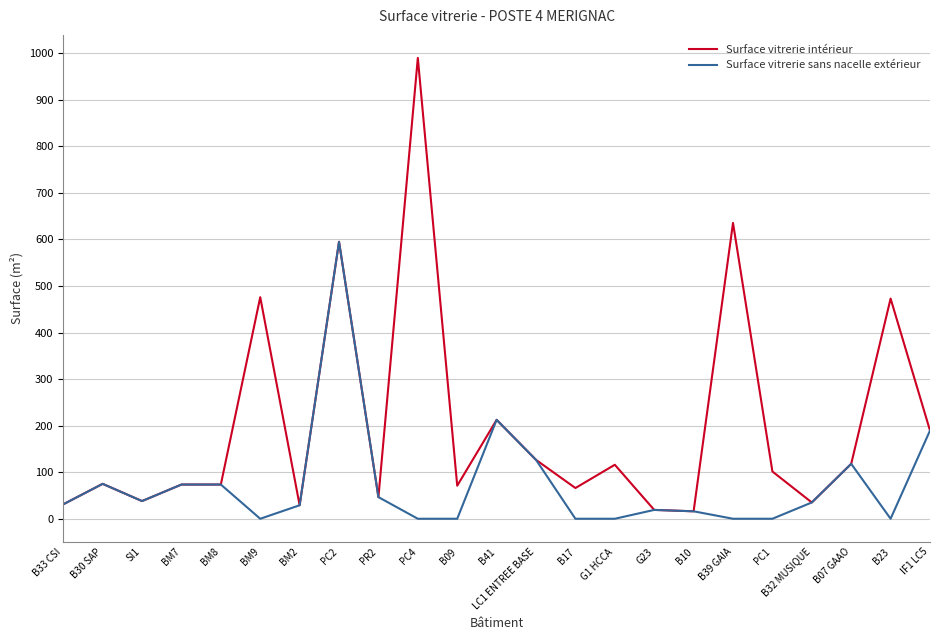

At which label does Surface vitrerie sans nacelle extérieur reach its peak?

PC2